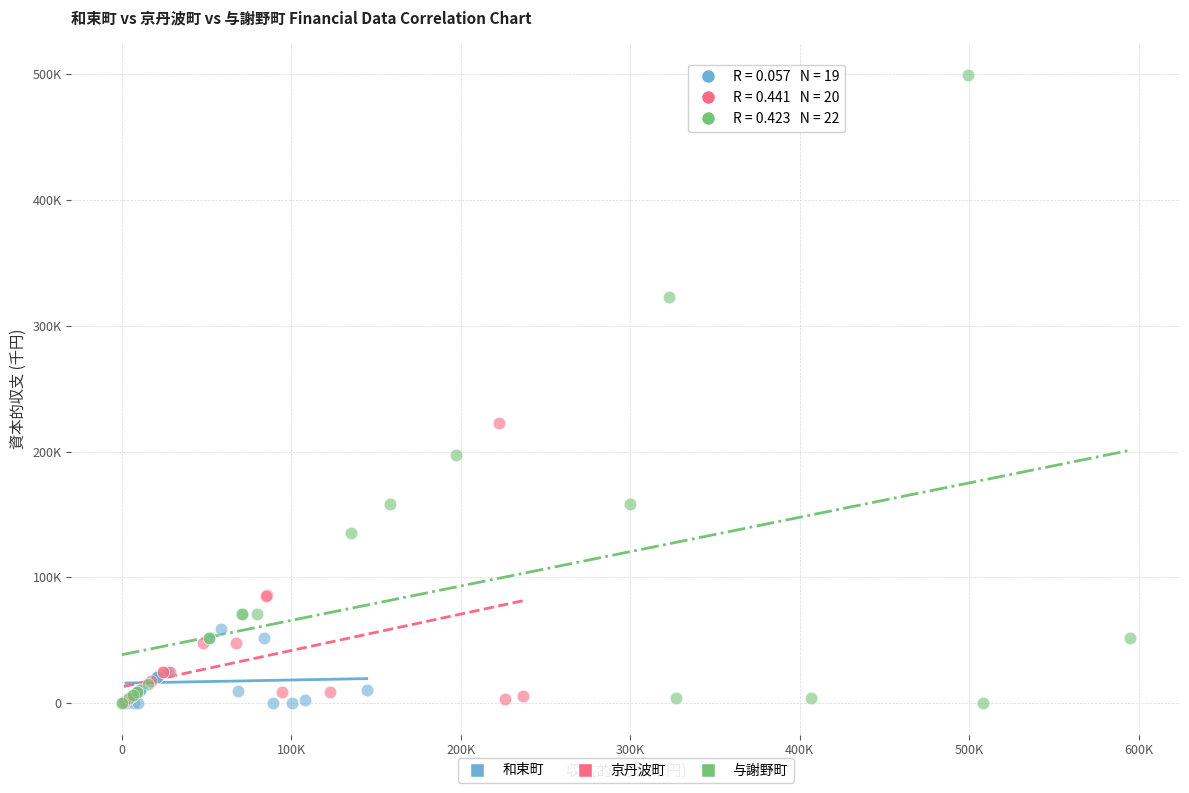

What are all the series names shown in the legend?

和束町, 京丹波町, 与謝野町